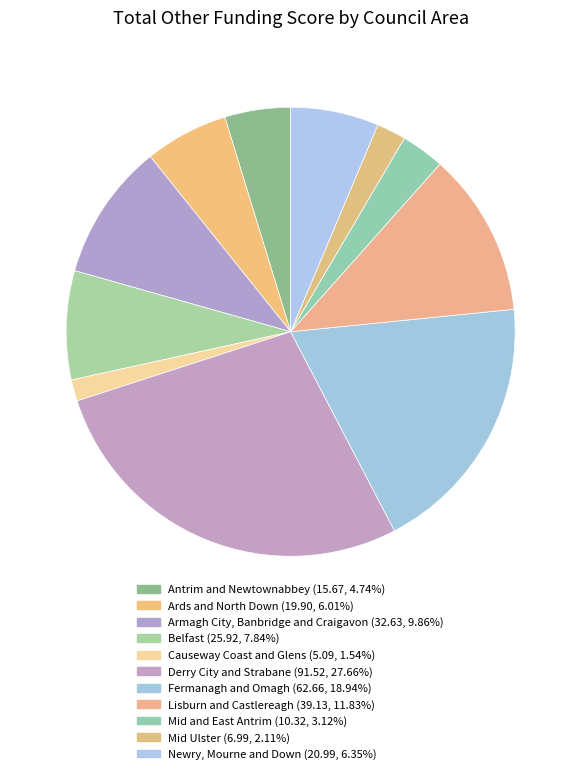

Combined, do Armagh City, Banbridge and Craigavon and Ards and North Down account for over 50%?

No